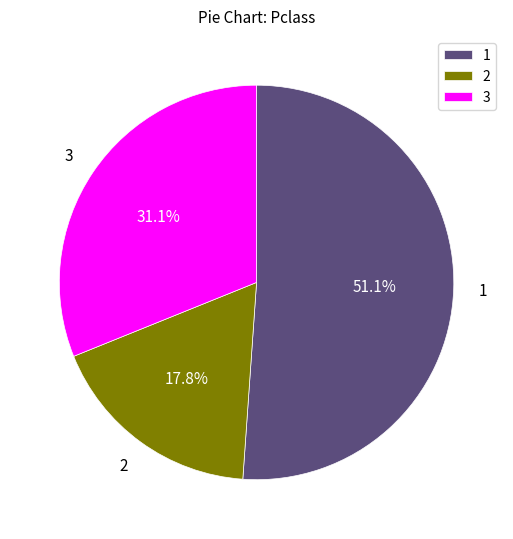

How many slices are in this pie chart?

3